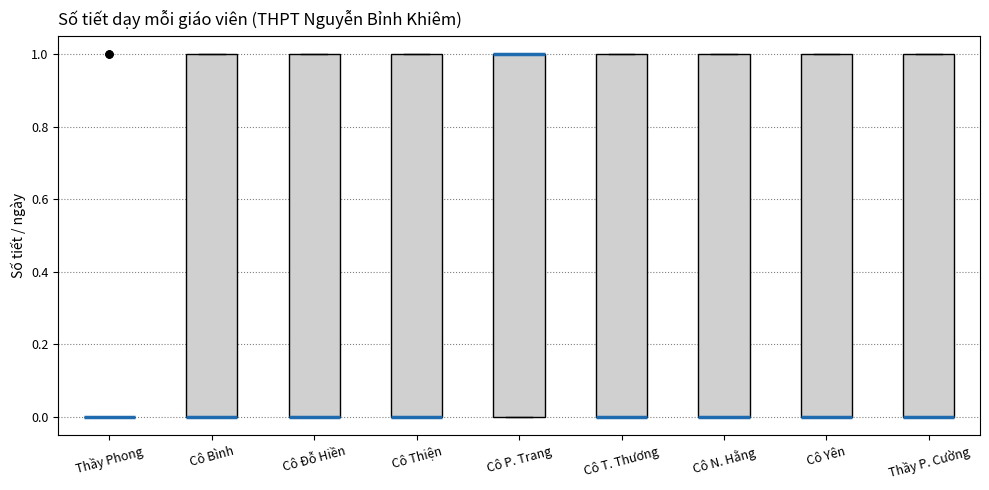

Reading left to right, transcribe this box plot: for each box, give where its median line is, the range the box spans, and where its two whiskers end, as read against the y-axis. The values are not printed on the chart, so give them approximately, as read against the axis.

Thầy Phong: box collapsed to a line at 0, whiskers 0 to 0
Cô Bình: median 0 (drawn on the box's lower edge), box 0 to 1, whiskers 0 to 1
Cô Đỗ Hiền: median 0 (drawn on the box's lower edge), box 0 to 1, whiskers 0 to 1
Cô Thiện: median 0 (drawn on the box's lower edge), box 0 to 1, whiskers 0 to 1
Cô P. Trang: median 1 (drawn on the box's upper edge), box 0 to 1, whiskers 0 to 1
Cô T. Thương: median 0 (drawn on the box's lower edge), box 0 to 1, whiskers 0 to 1
Cô N. Hằng: median 0 (drawn on the box's lower edge), box 0 to 1, whiskers 0 to 1
Cô Yên: median 0 (drawn on the box's lower edge), box 0 to 1, whiskers 0 to 1
Thầy P. Cường: median 0 (drawn on the box's lower edge), box 0 to 1, whiskers 0 to 1